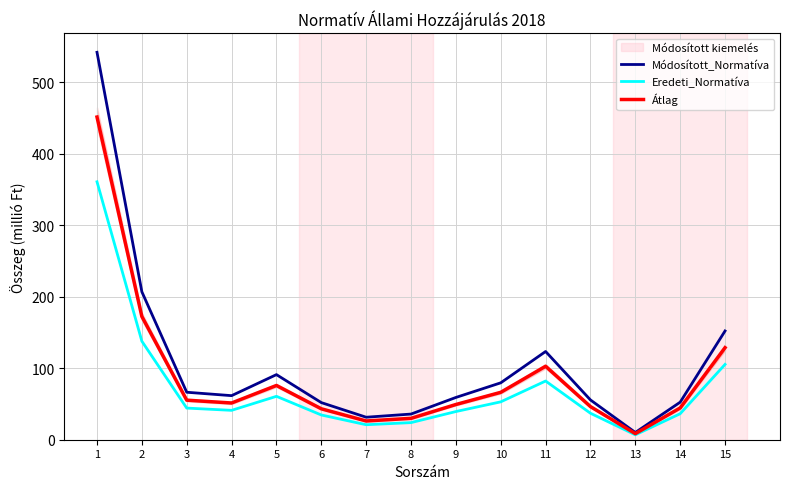

What are all the series names shown in the legend?

Módosított_Normatíva, Eredeti_Normatíva, Átlag